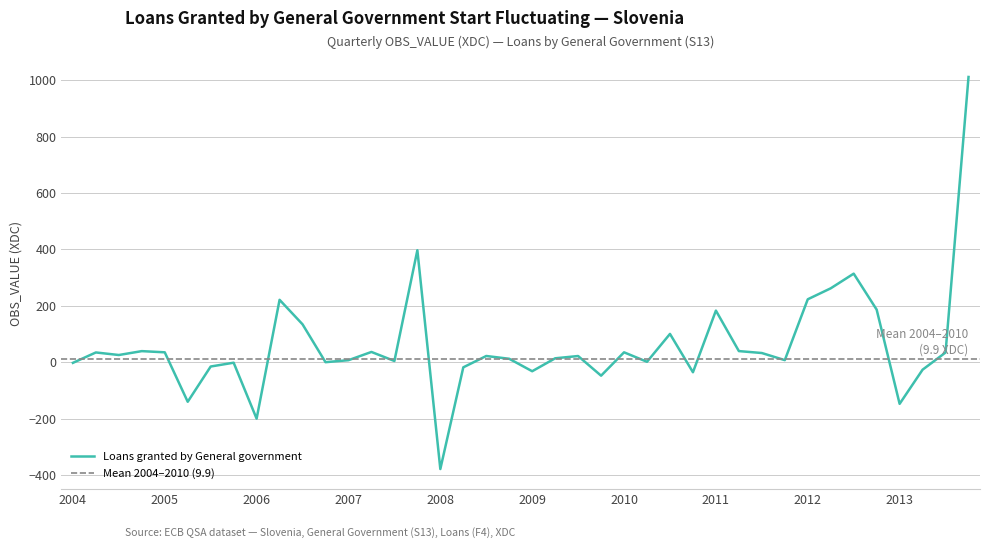

What is the highest value of the Loans granted by General government series?

1011.6